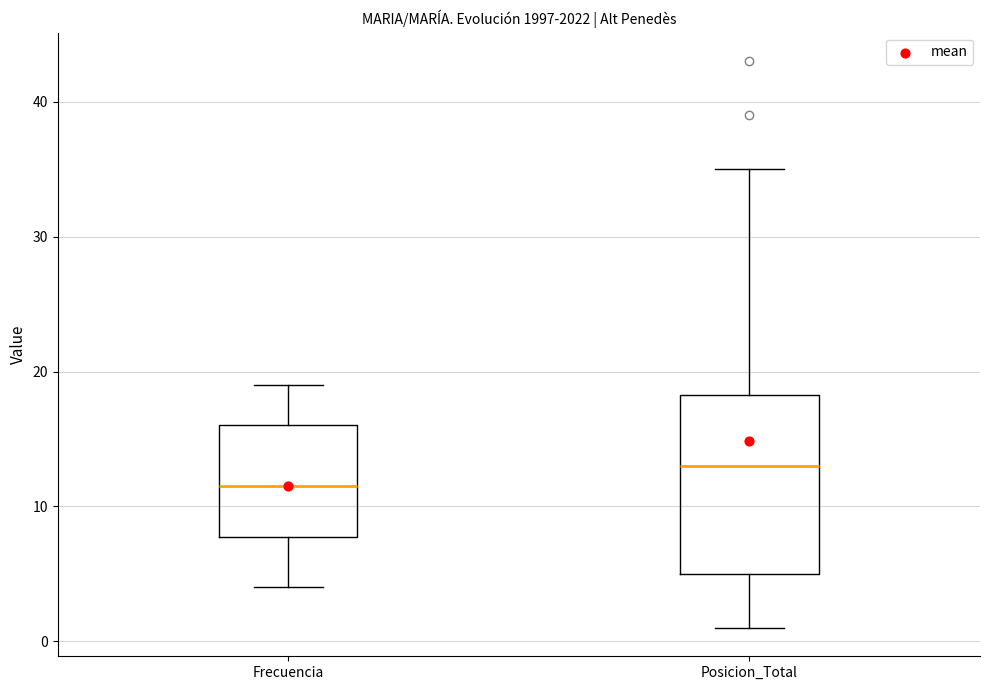

Reading left to right, read every box against the y-axis: the position of its median line, the range the box covers, and the ends of its whiskers. The values are not printed on the chart, so give them approximately, as read against the axis.

Frecuencia: median 12, box 8 to 16, whiskers 4 to 19
Posicion_Total: median 13, box 5 to 18, whiskers 1 to 35